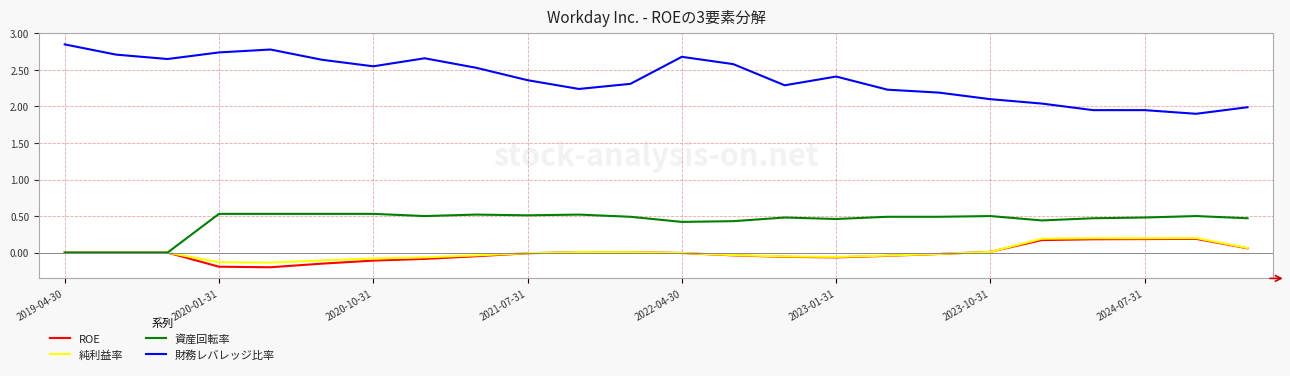

True or false: 財務レバレッジ比率 and 純利益率 cross at least once.

False